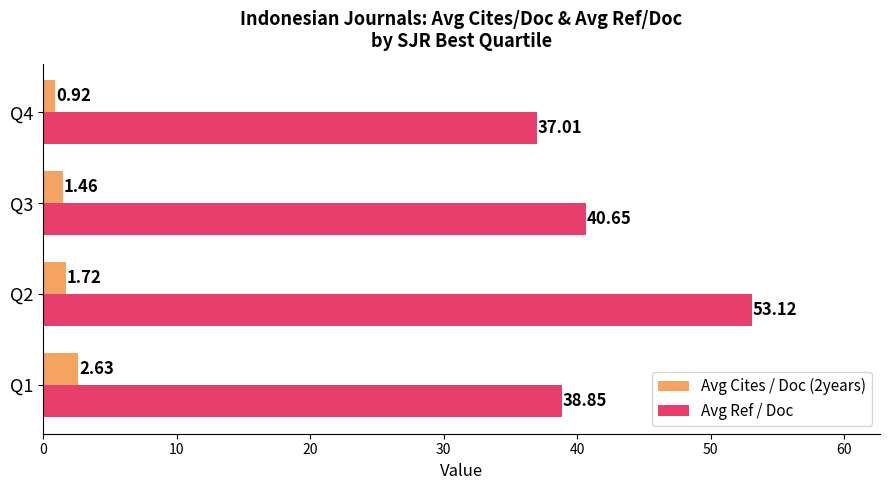

What is the difference between the maximum and minimum values in the Avg Ref / Doc series?

16.1